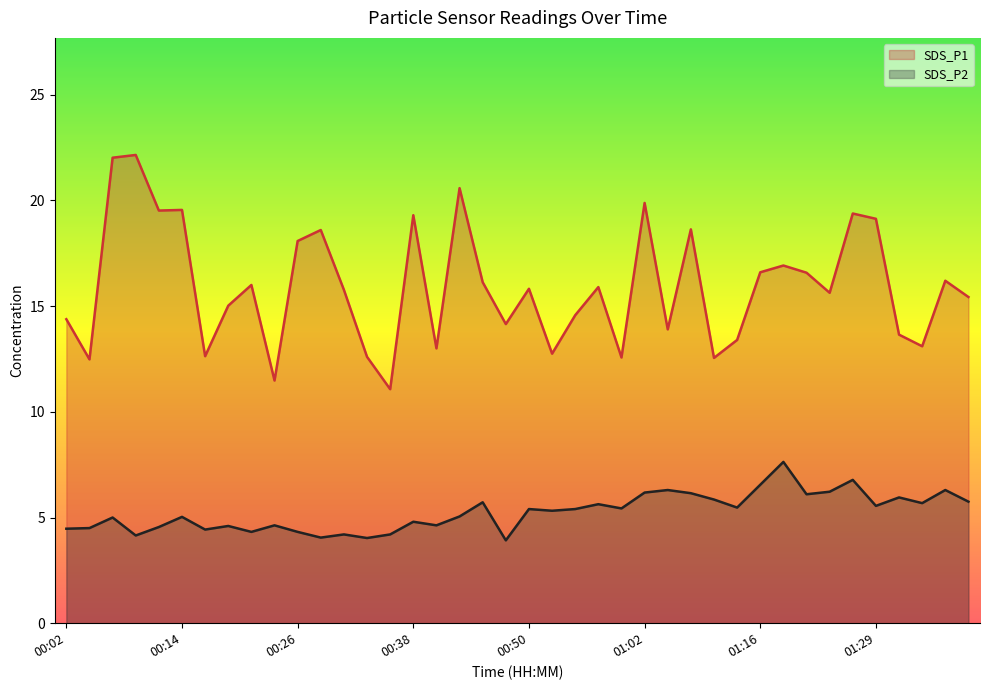

Read the SDS_P2 value at 01:33.

5.7